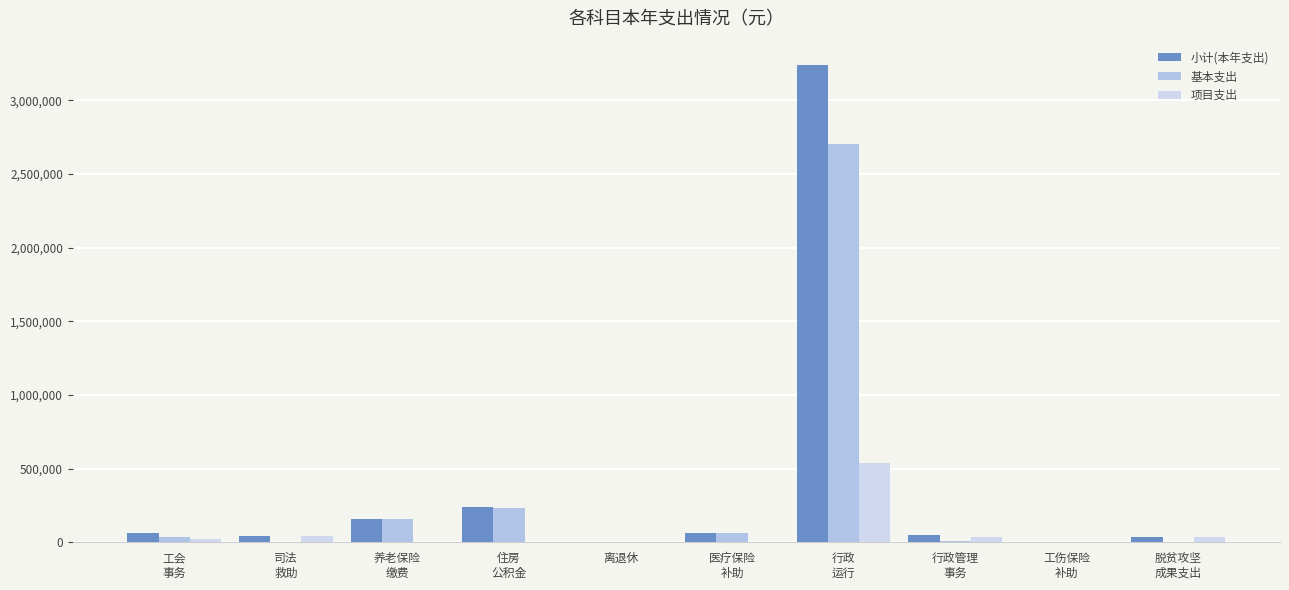

Count the number of data series in this chart.

3